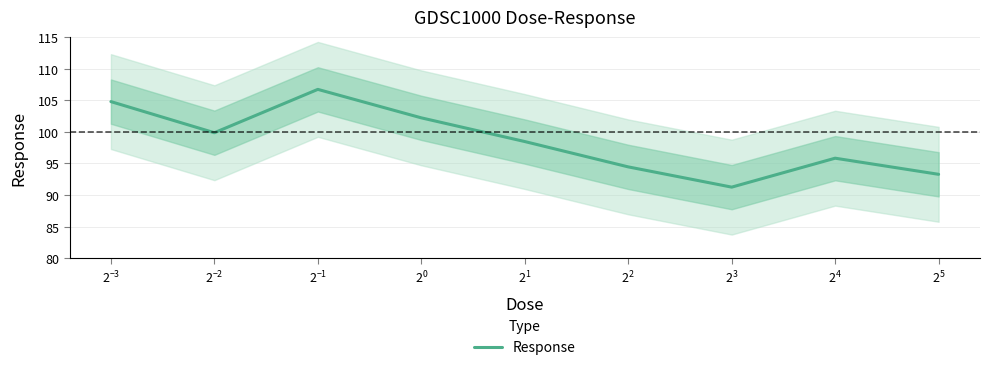

What is the maximum value shown in the chart?

106.7